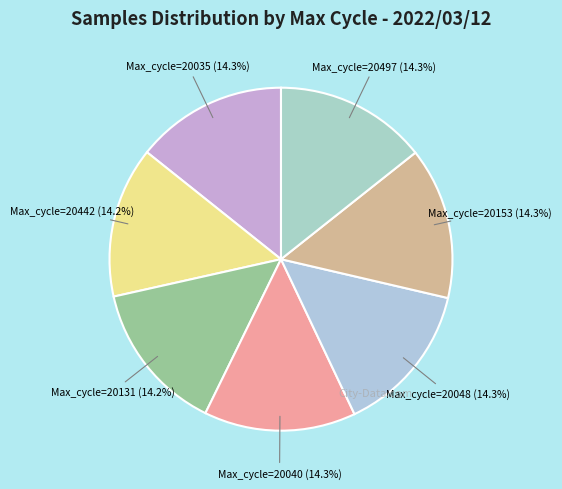

Is Max_cycle=20497 the majority of the pie?

No